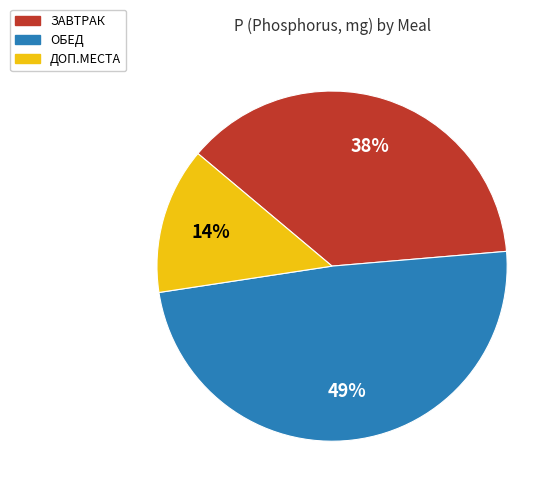

Is it true that ОБЕД is 49% of the pie?

True